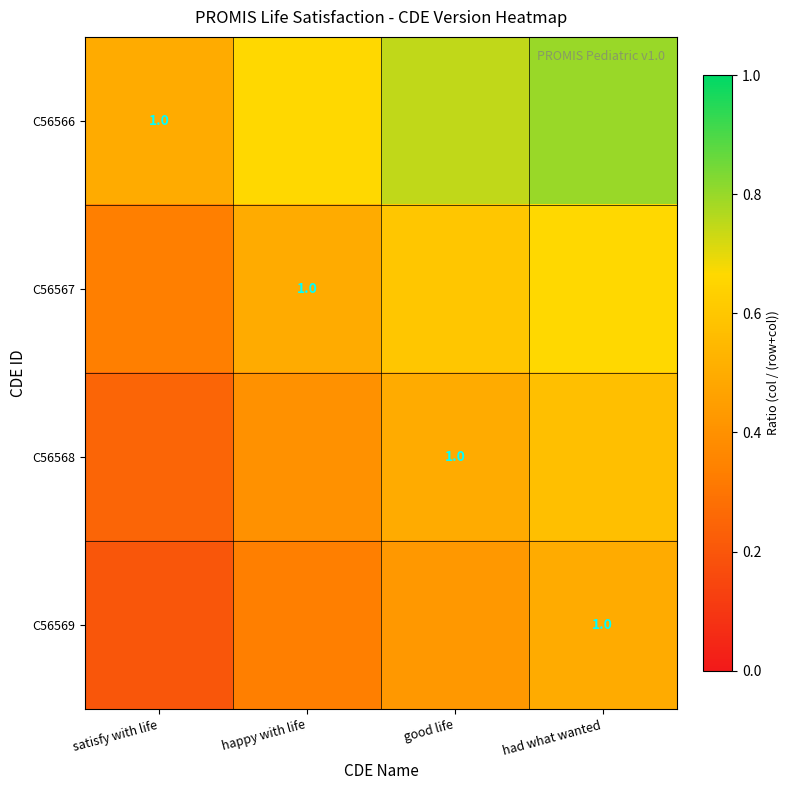

What is the maximum value shown in the chart?

0.8